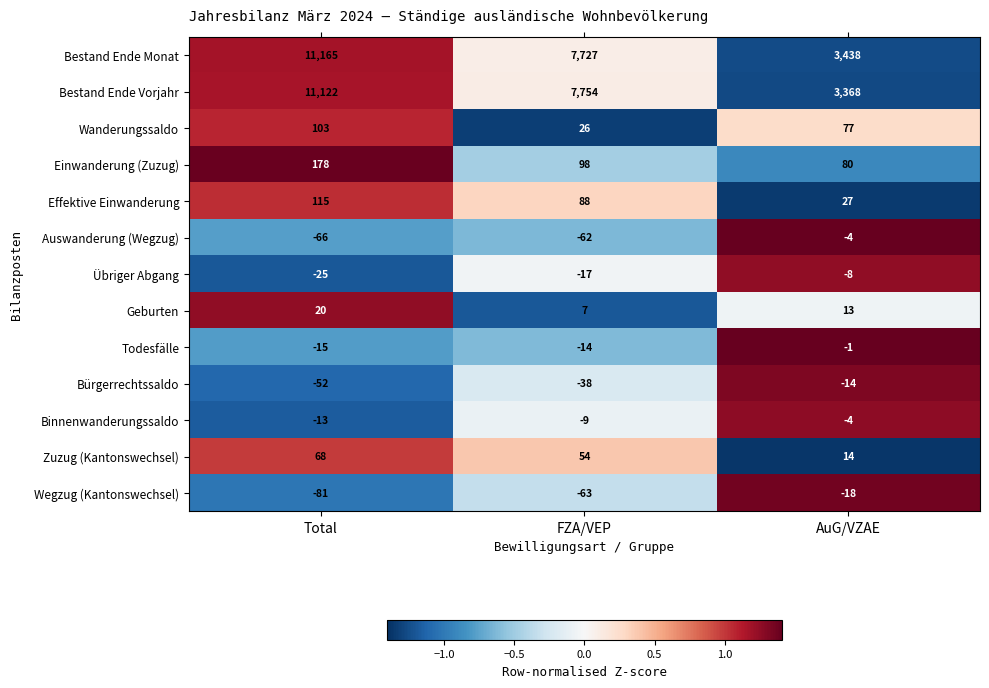

Which series has the widest spread of values?

Bestand Ende Vorjahr